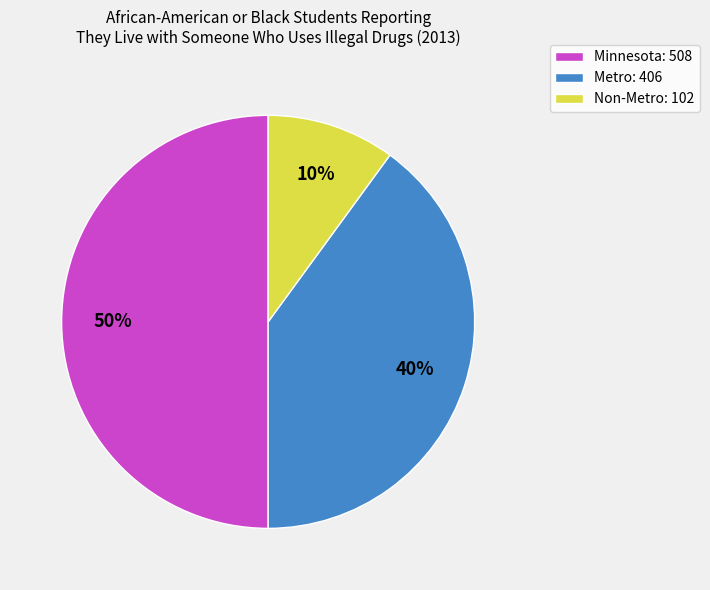

To the nearest percent, what is the average slice percentage?

33%